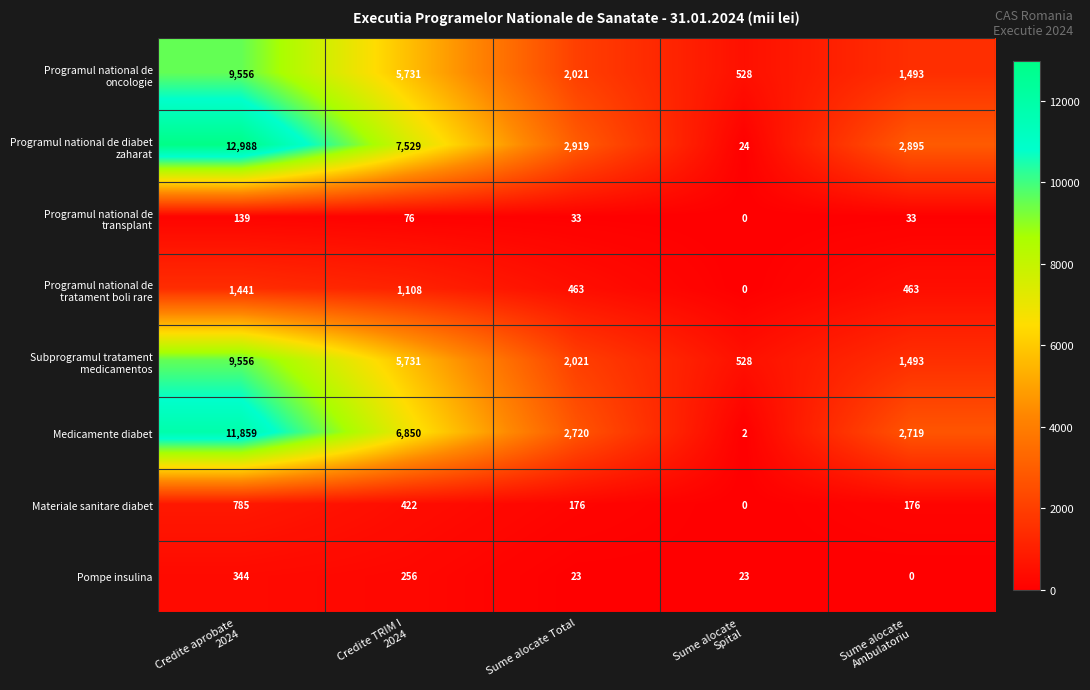

What is the difference between the highest and lowest values at Sume alocate Total?

2896